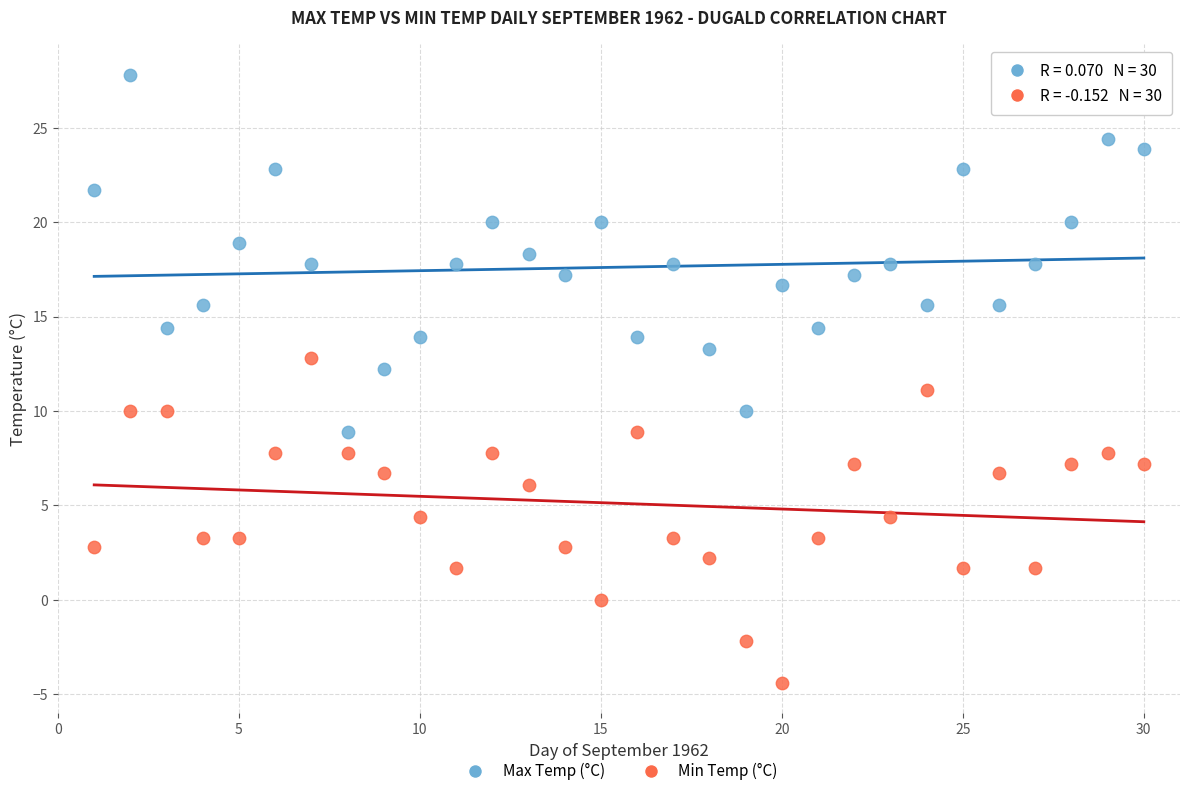

What is the X range (max minus min) for the scatter plot?

29.0